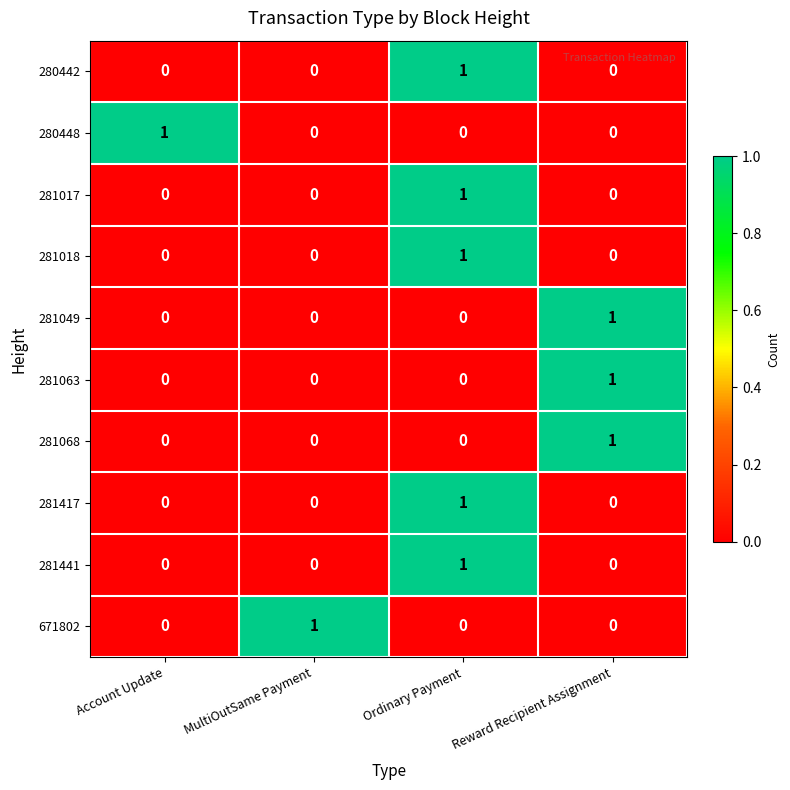

What is the total value across all series at Ordinary Payment?

5